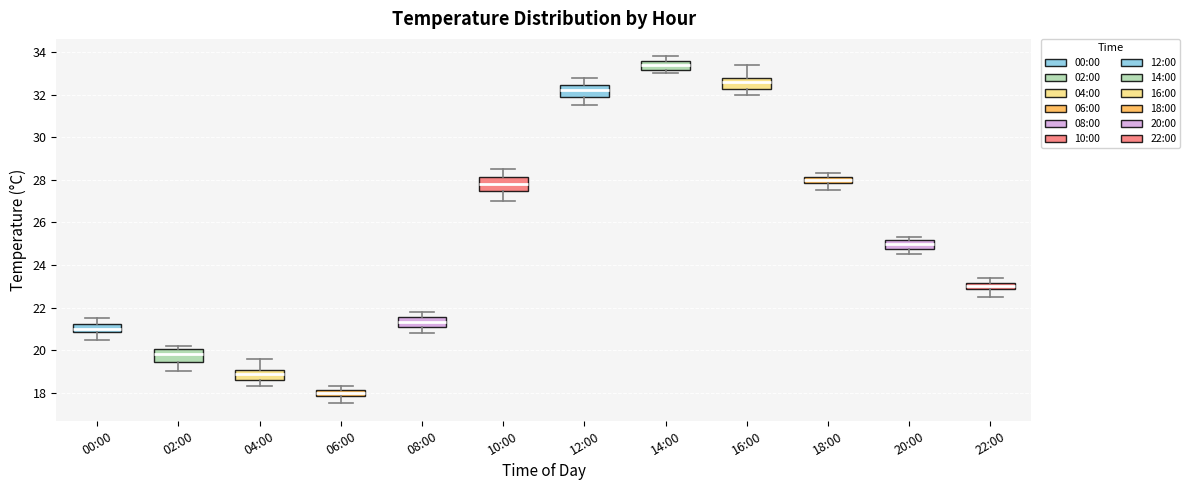

Where does the median line of the box for 06:00 sit on the y-axis? The values are not printed on the chart, so give them approximately, as read against the axis.

18.0